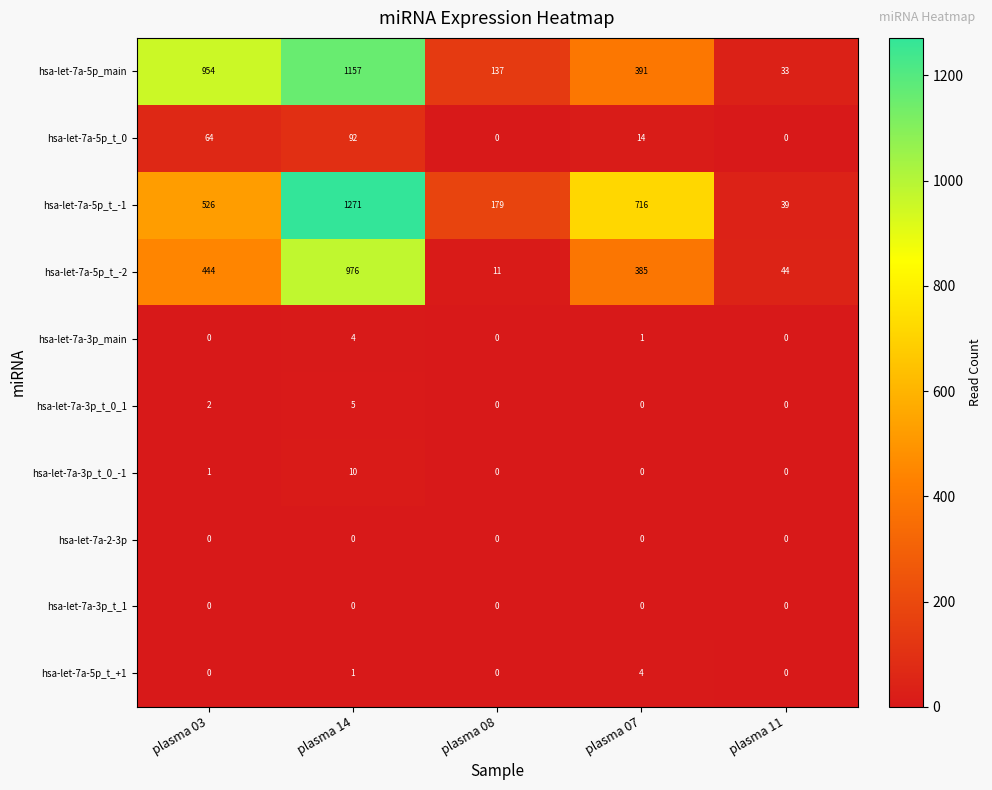

Count the number of categories in the chart.

5